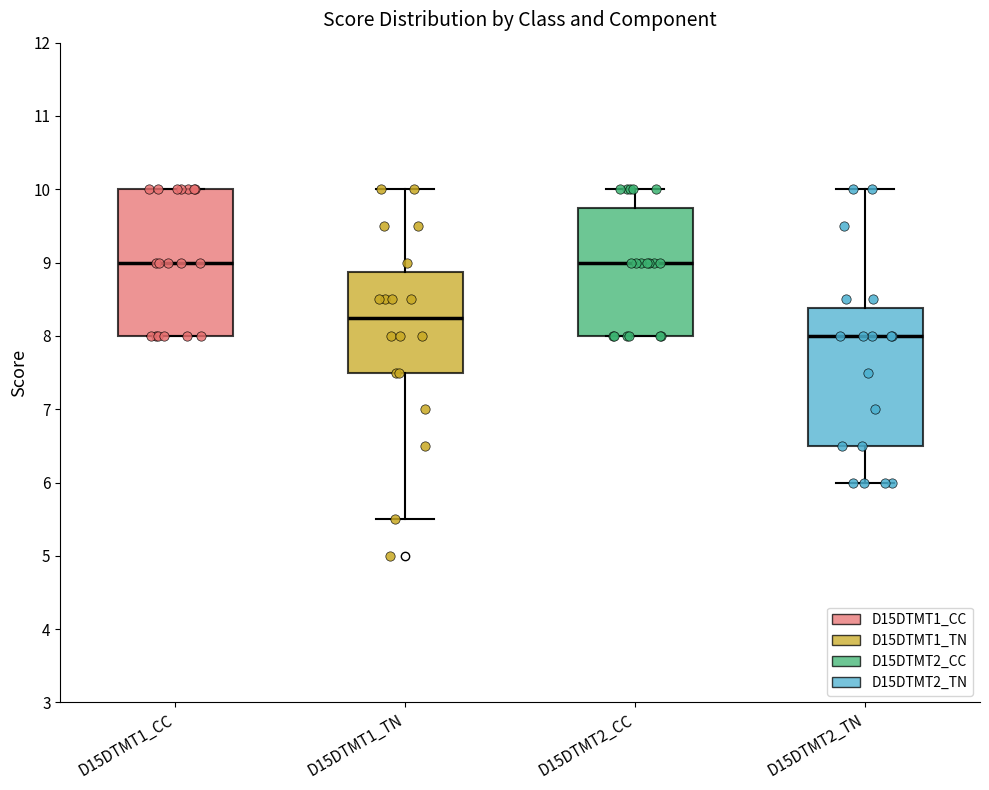

Which box has the lowest median line?

D15DTMT2_TN